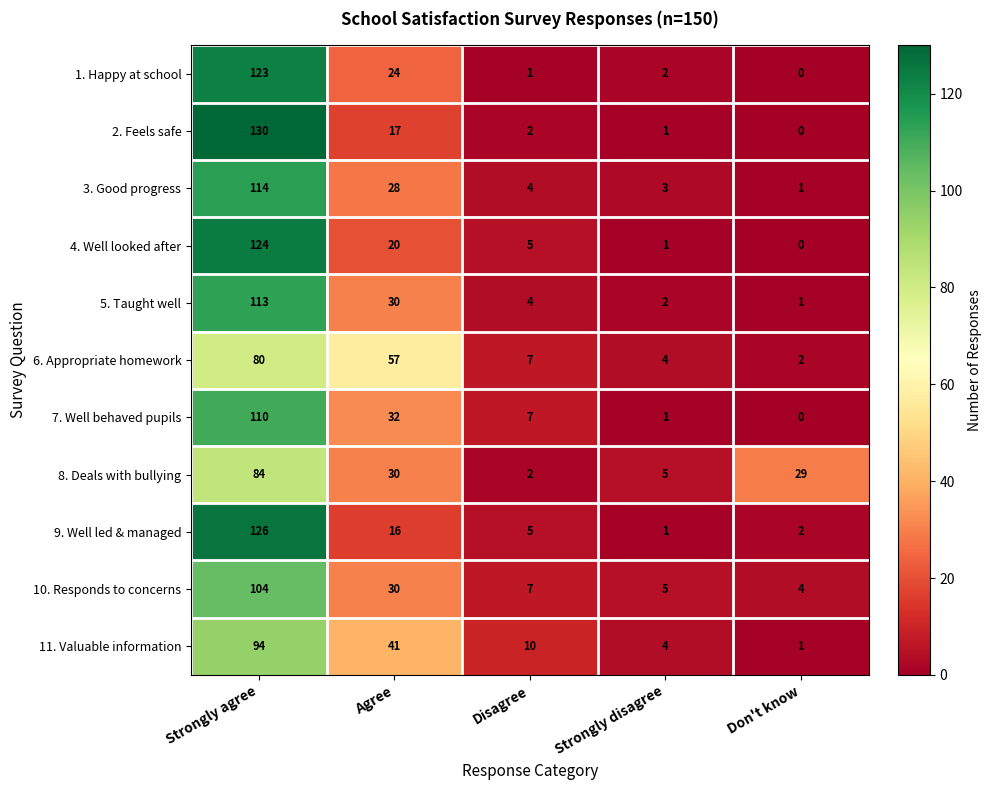

What is the spread (max minus min) of values at Strongly disagree?

4